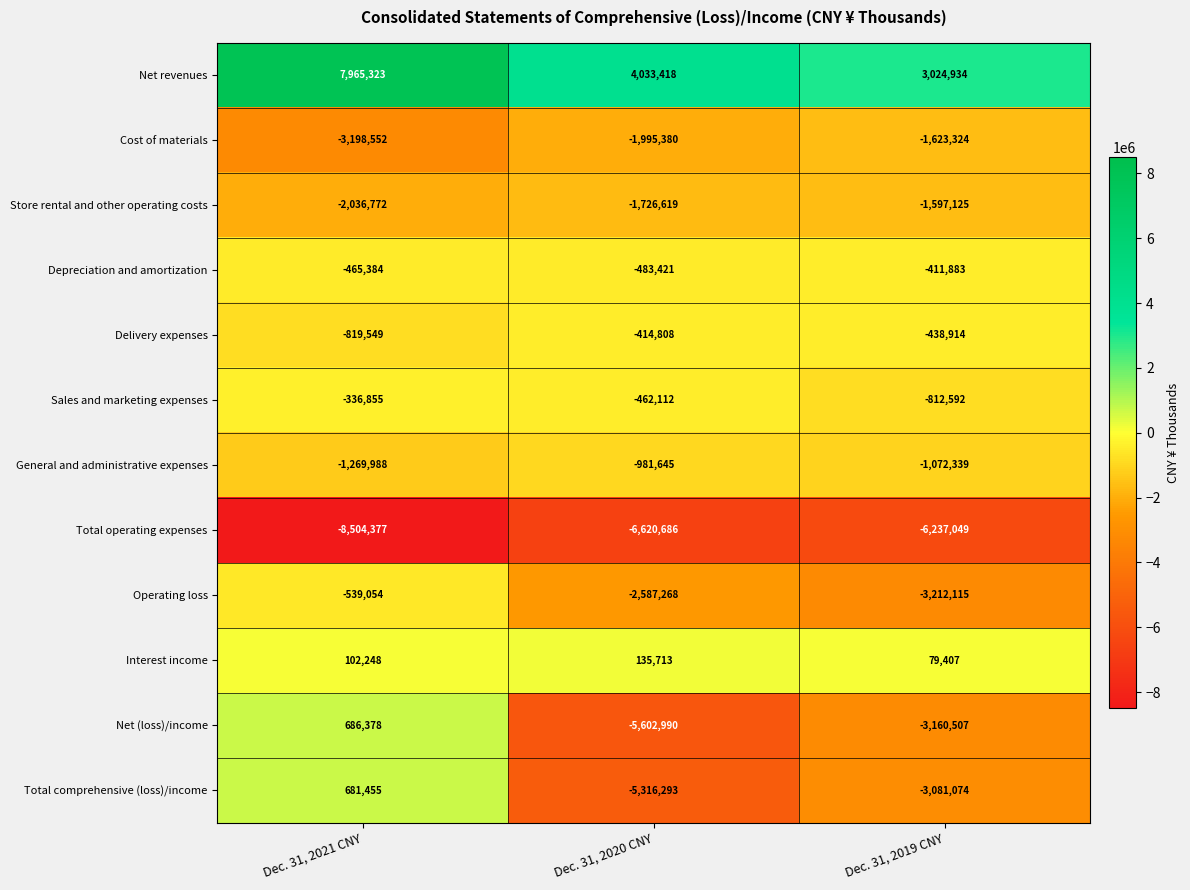

True or false: Sales and marketing expenses has a value of -336855 at Dec. 31, 2021 CNY.

True